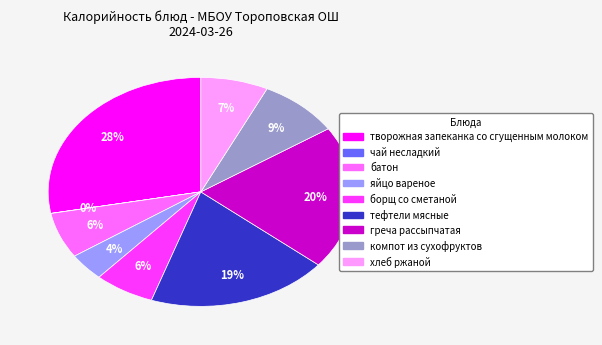

What percentage is the хлеб ржаной slice, to the nearest percent?

7%